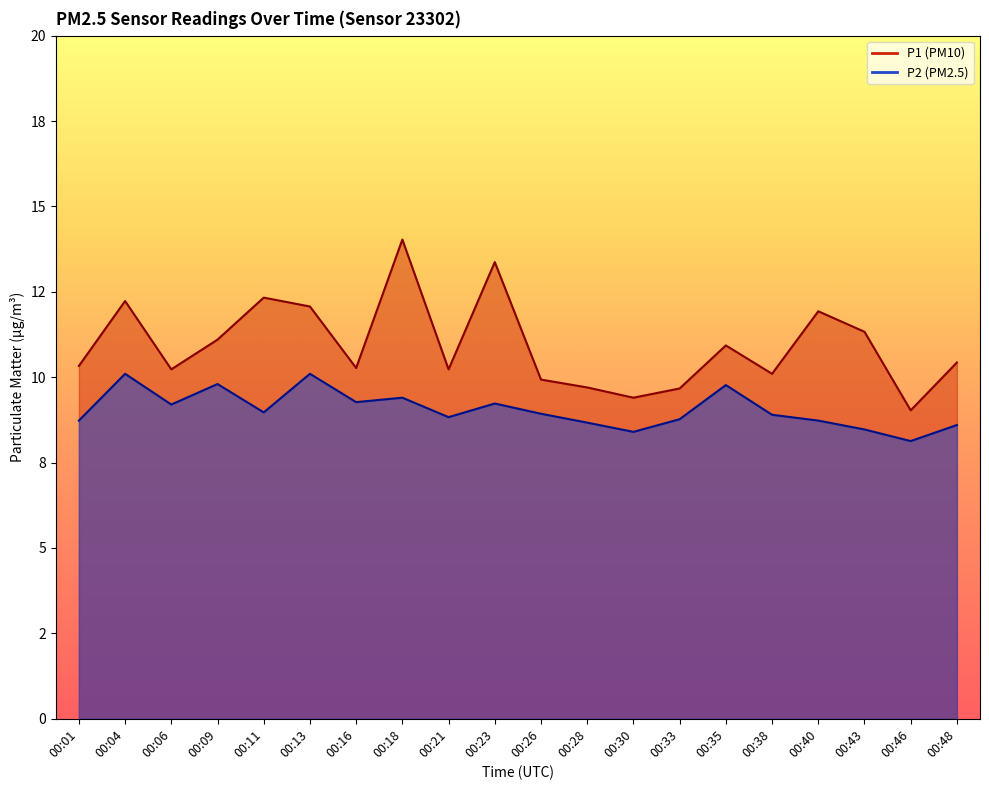

Which series changed the most between 00:18 and 00:28?

P1